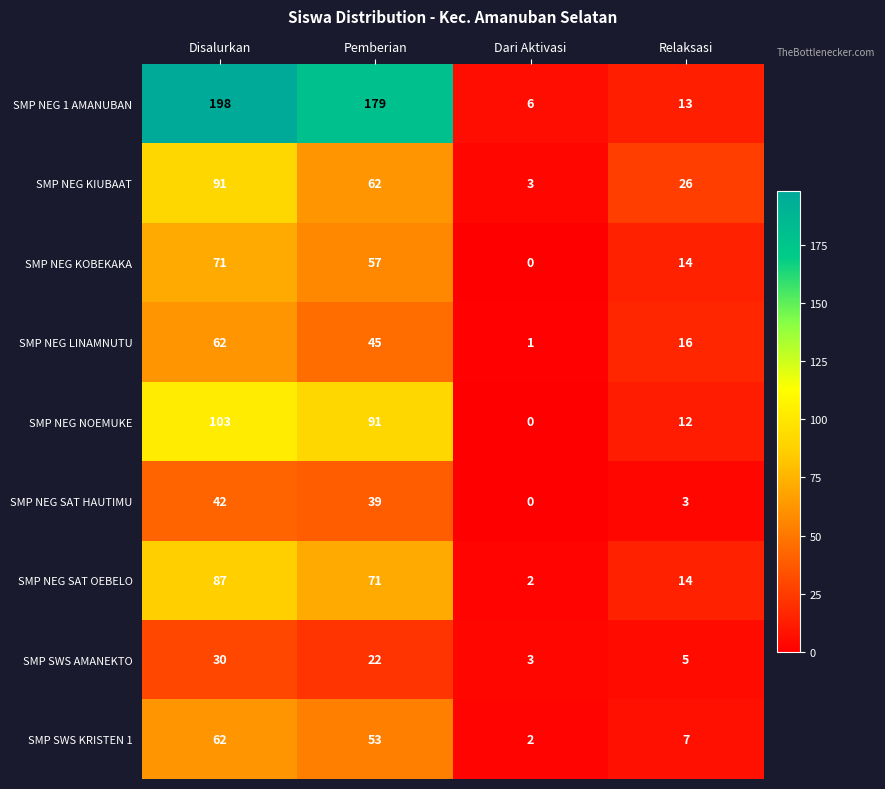

Which series has the largest total across all categories?

SMP NEG 1 AMANUBAN